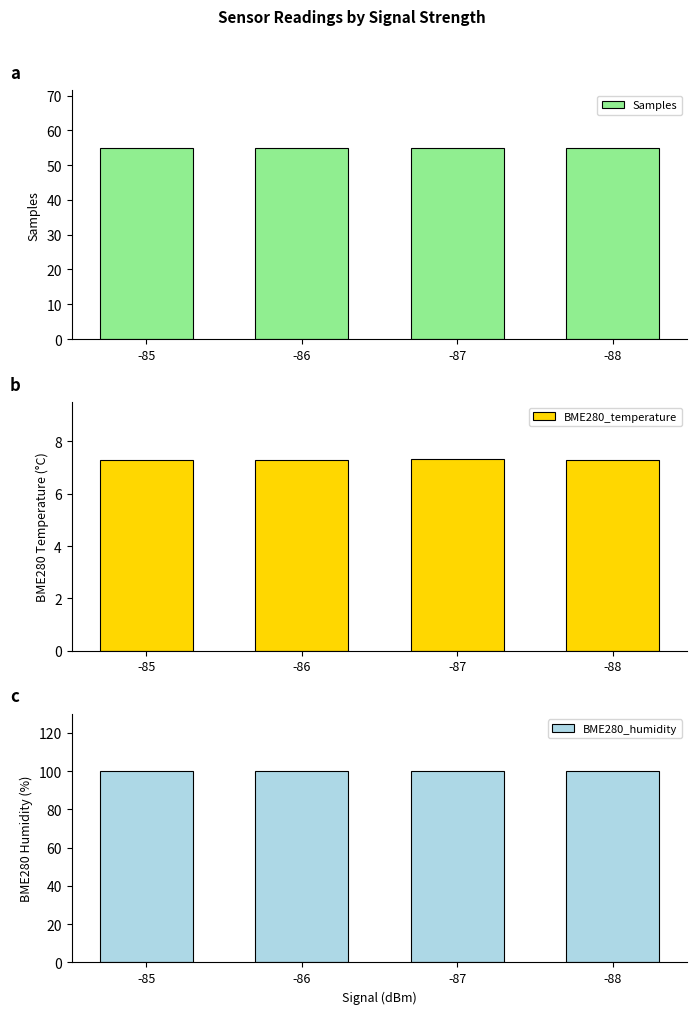

Reading left to right, list all the values displayed in this chart.

Samples: 55.0	55.0	55.0	55.0
BME280_temperature: 7.3	7.3	7.3	7.3
BME280_humidity: 100.0	100.0	100.0	100.0